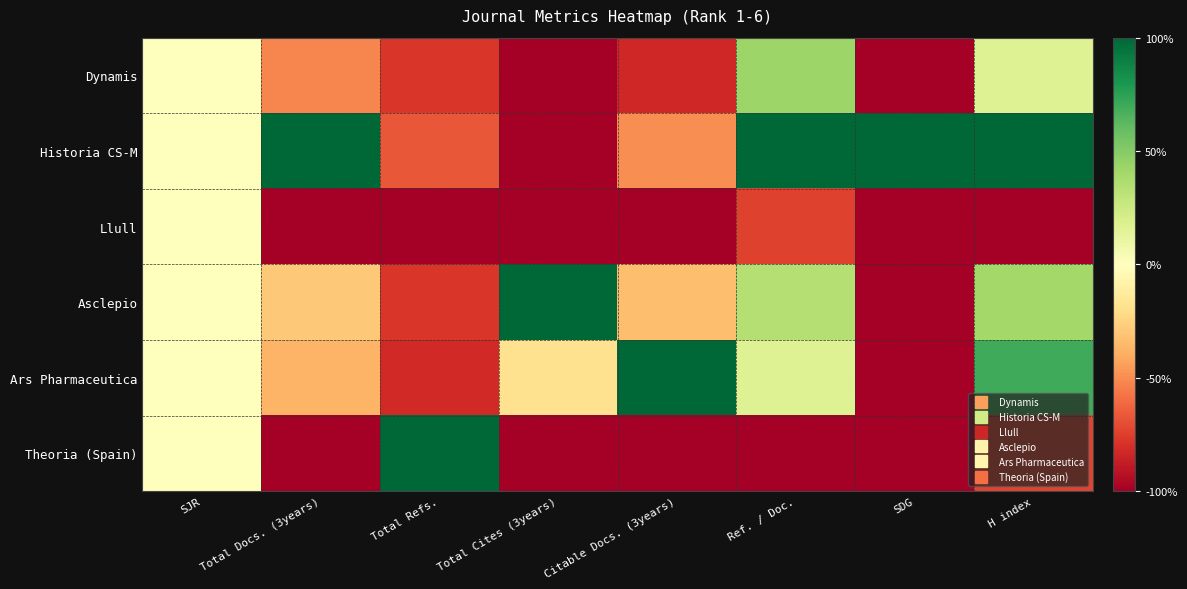

What is the total value across all series at Ref. / Doc.?

0.2